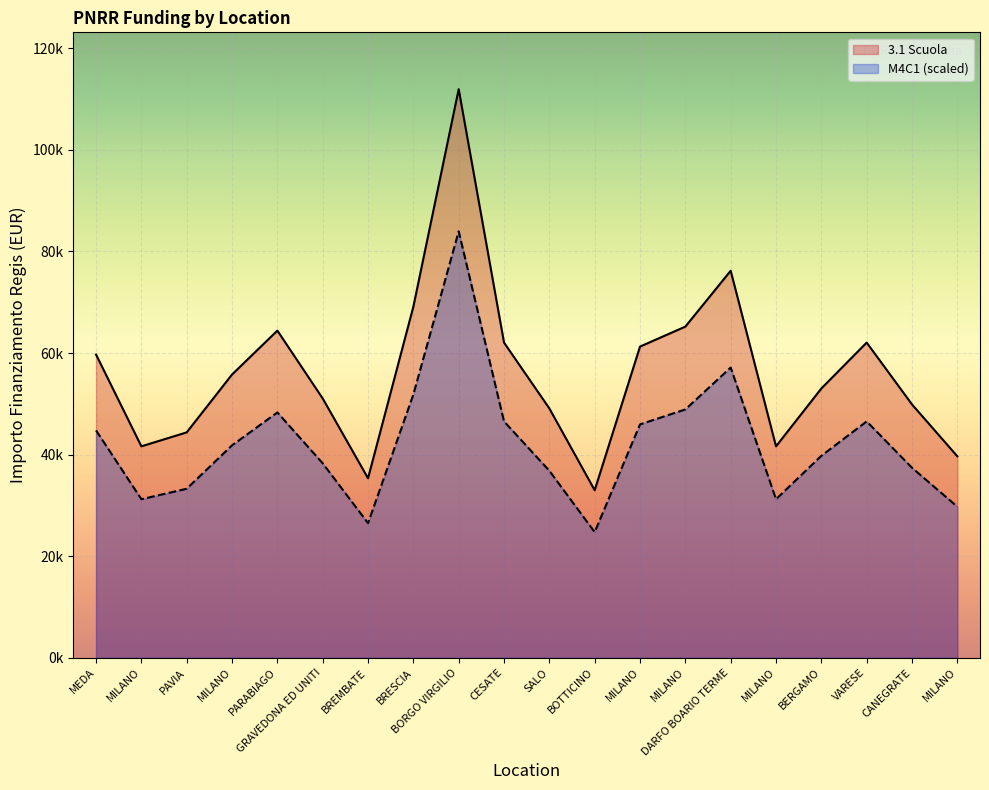

What is the spread (max minus min) of values at BREMBATE?

8838.1